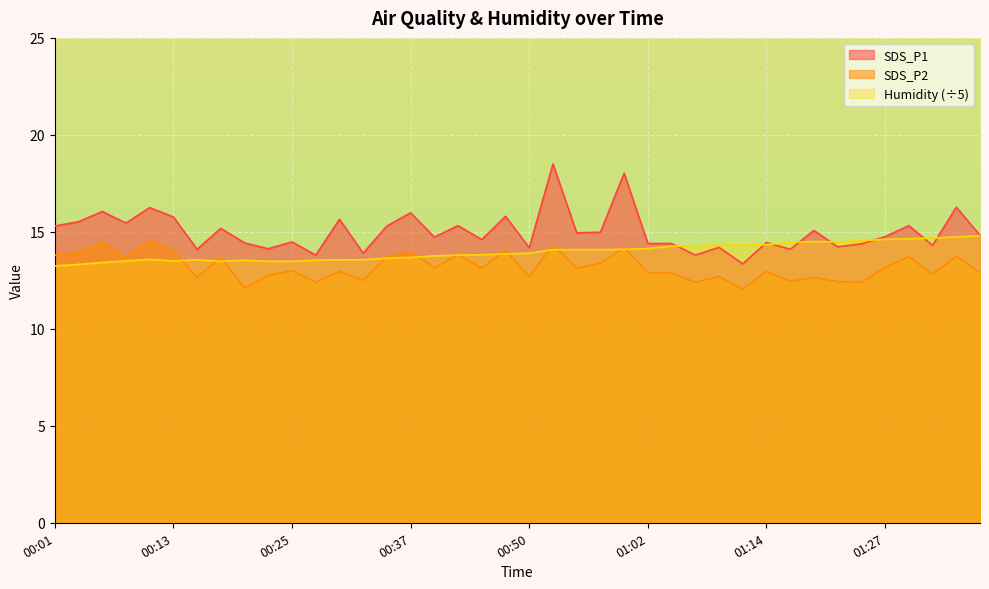

What is the sum of all SDS_P2 values?

528.1